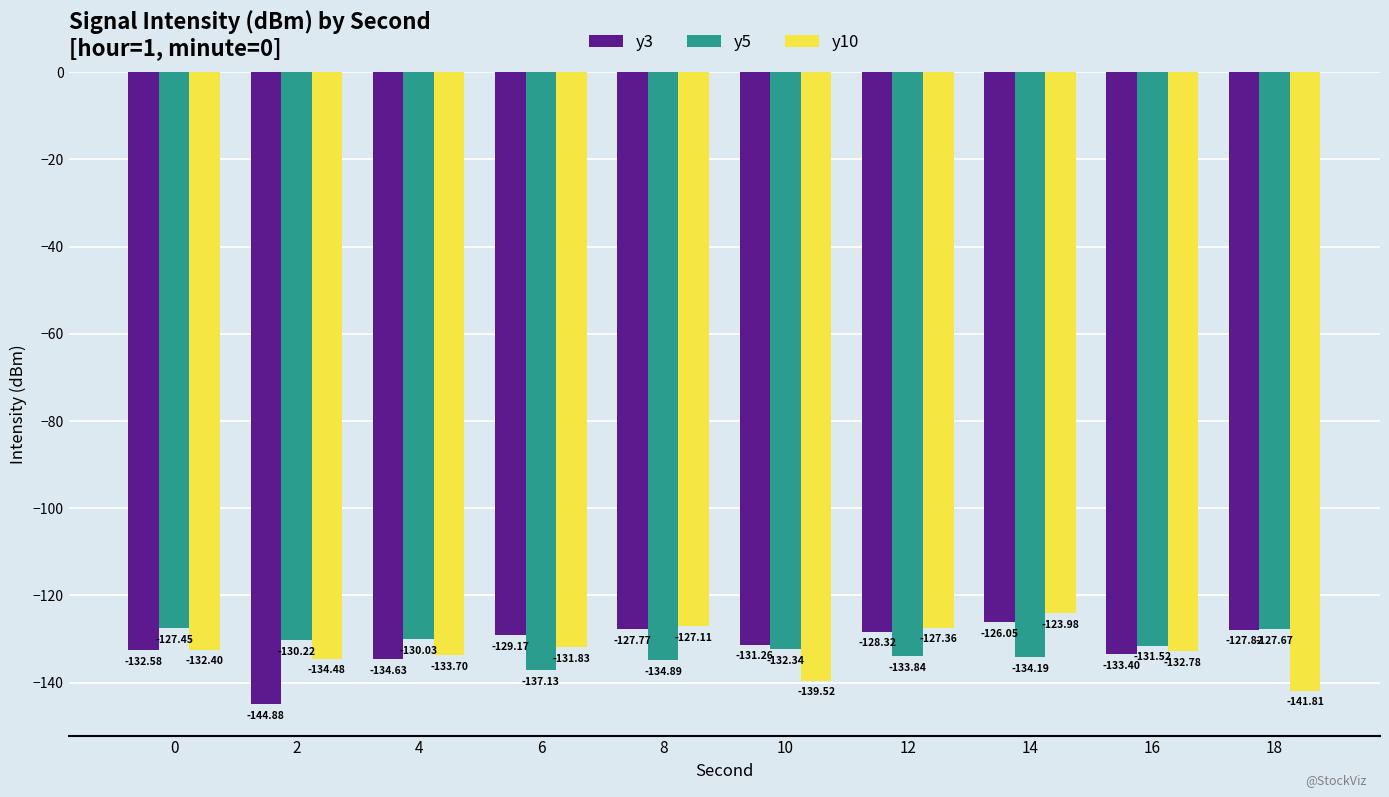

Is it true that y10 equals -131.8 at 6?

True